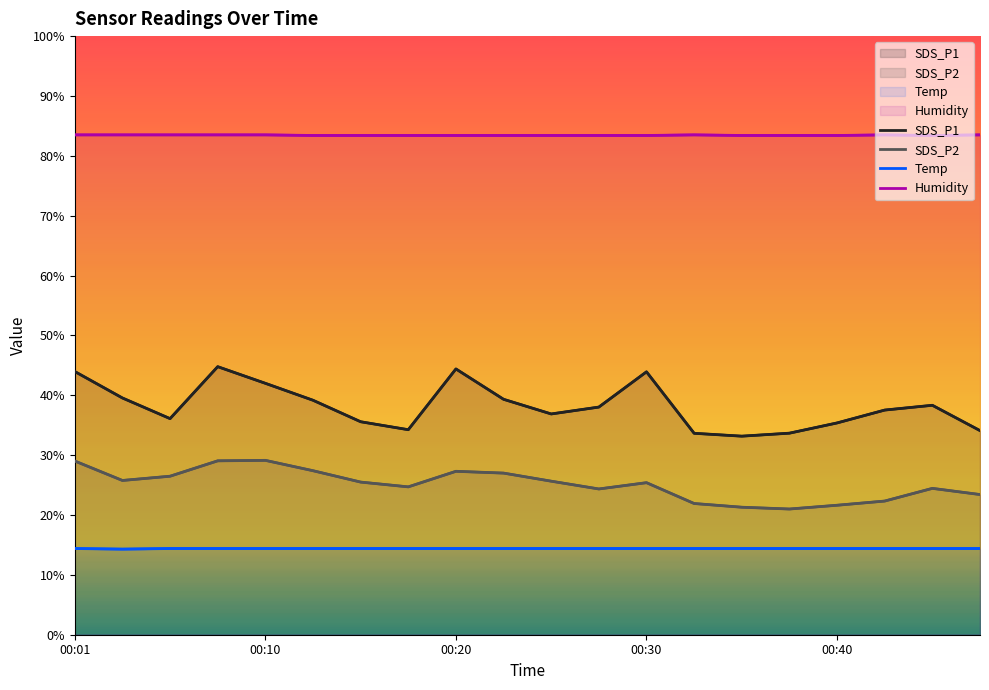

What position from the left is 00:01?

1